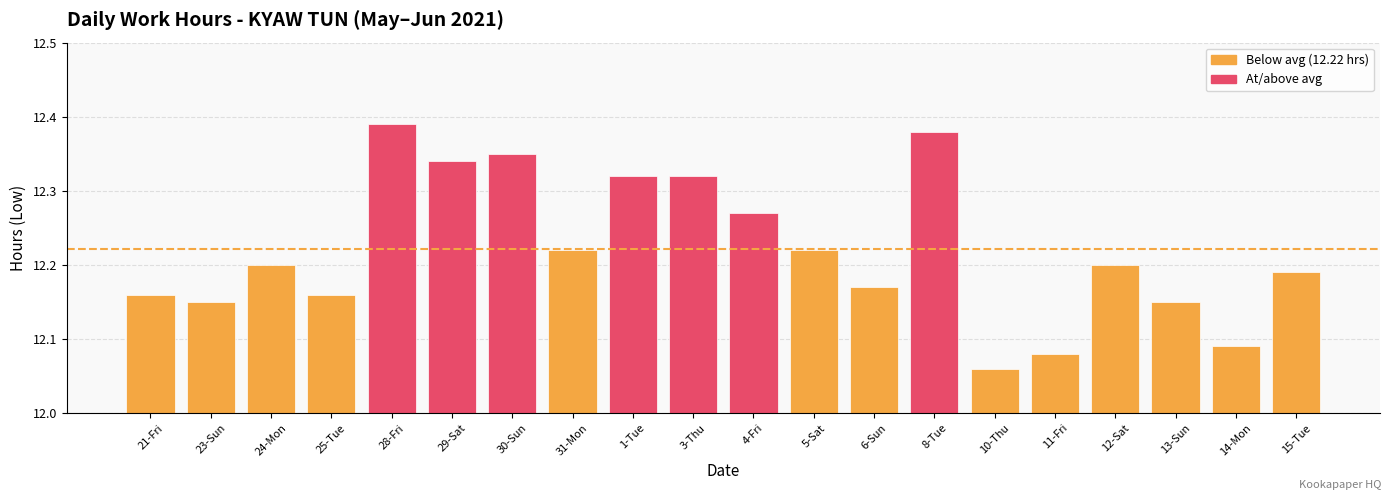

How many values are between 12 and 13?

20